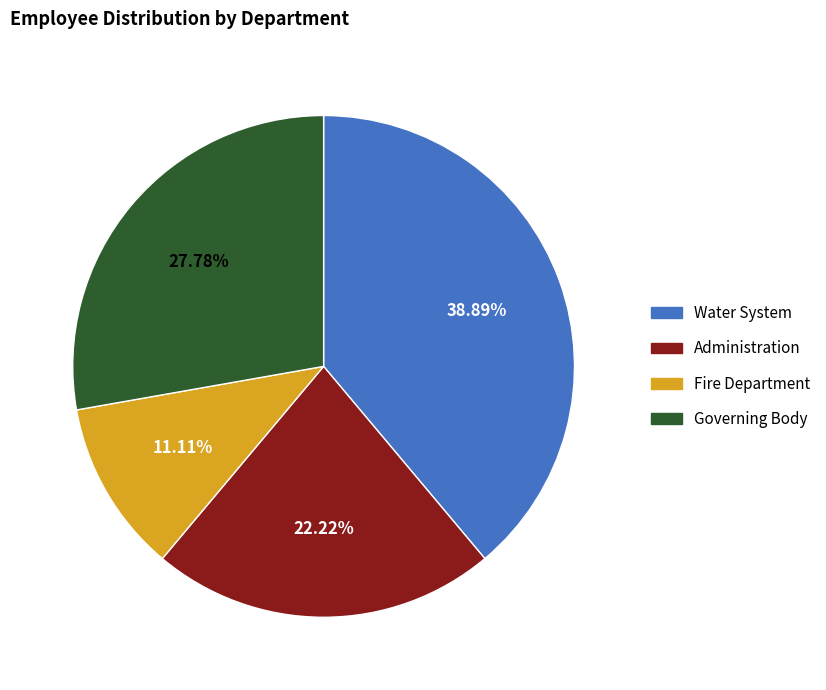

Which category has the smallest portion of the pie?

Fire Department